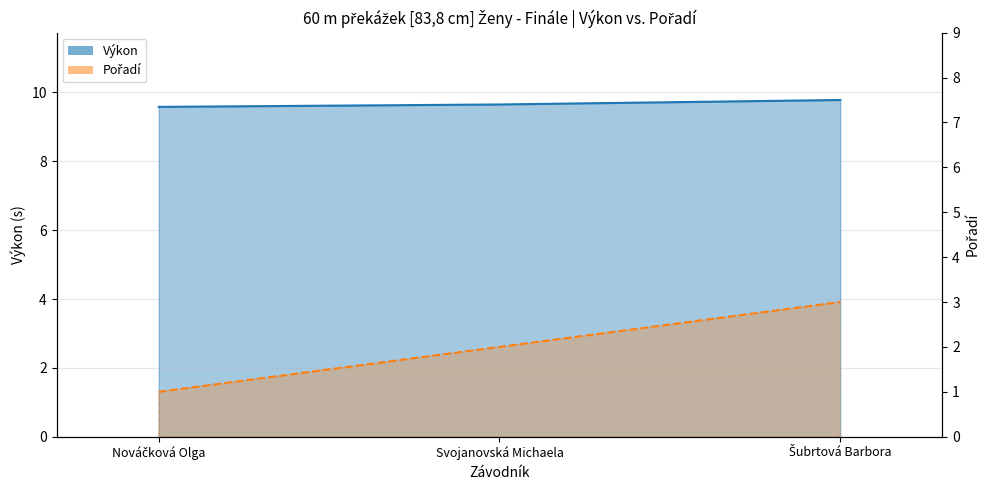

How many lines are shown in the chart?

2